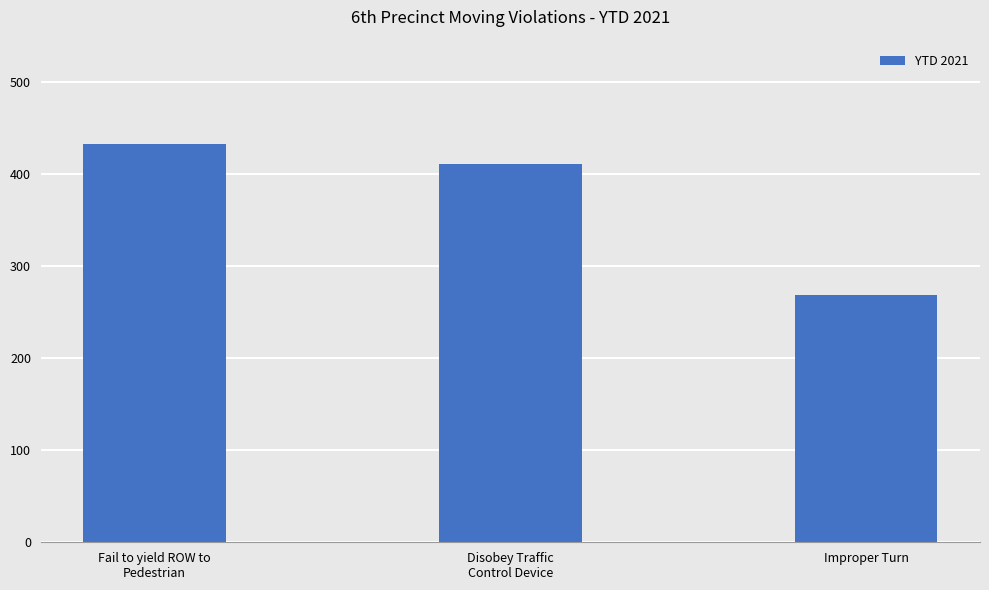

What is the change in value from Fail to yield ROW to
Pedestrian to Disobey Traffic
Control Device?

-22